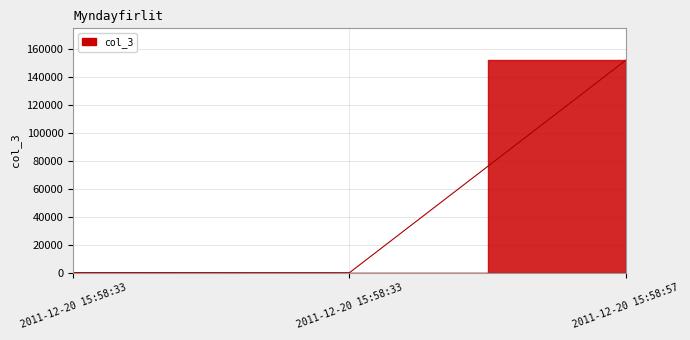

The value at 2011-12-20 15:58:57 is 42369.8. True or false?

False